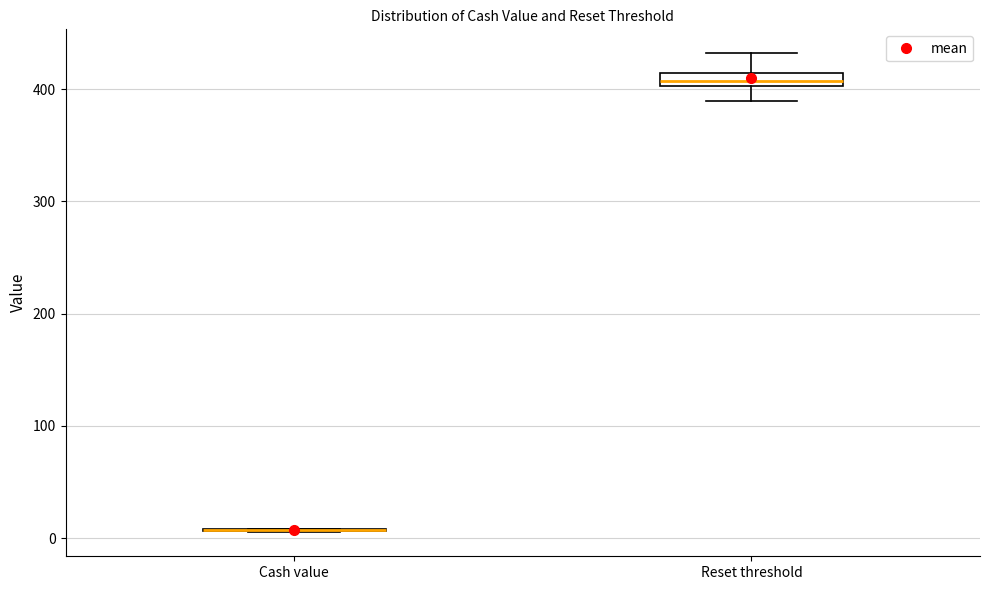

Which box is the tallest, from its lower edge to its upper edge?

Reset threshold